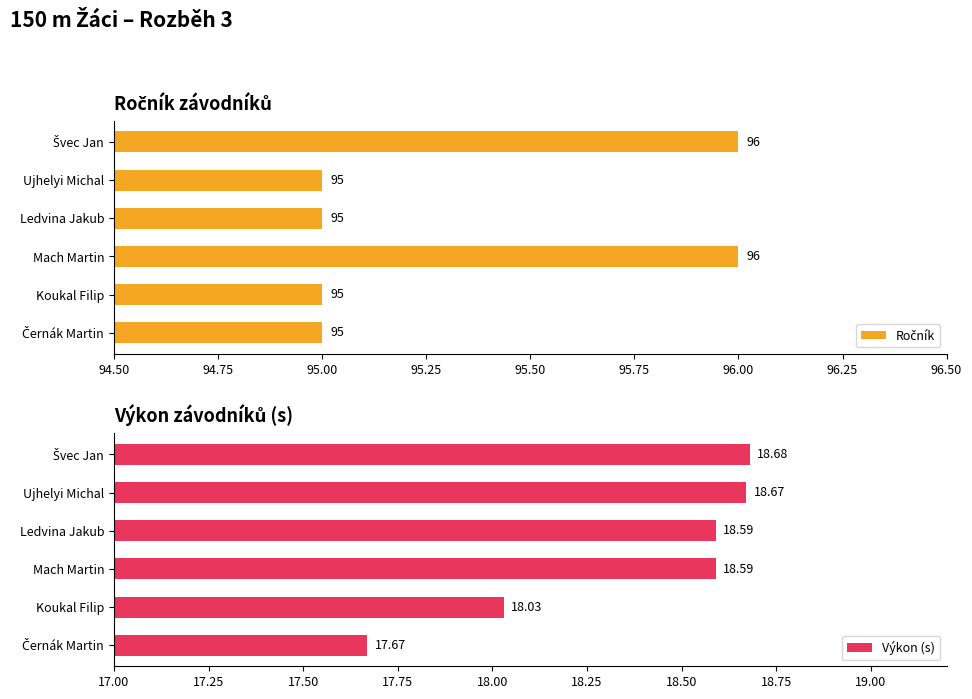

At how many categories does at least one series exceed 74?

6